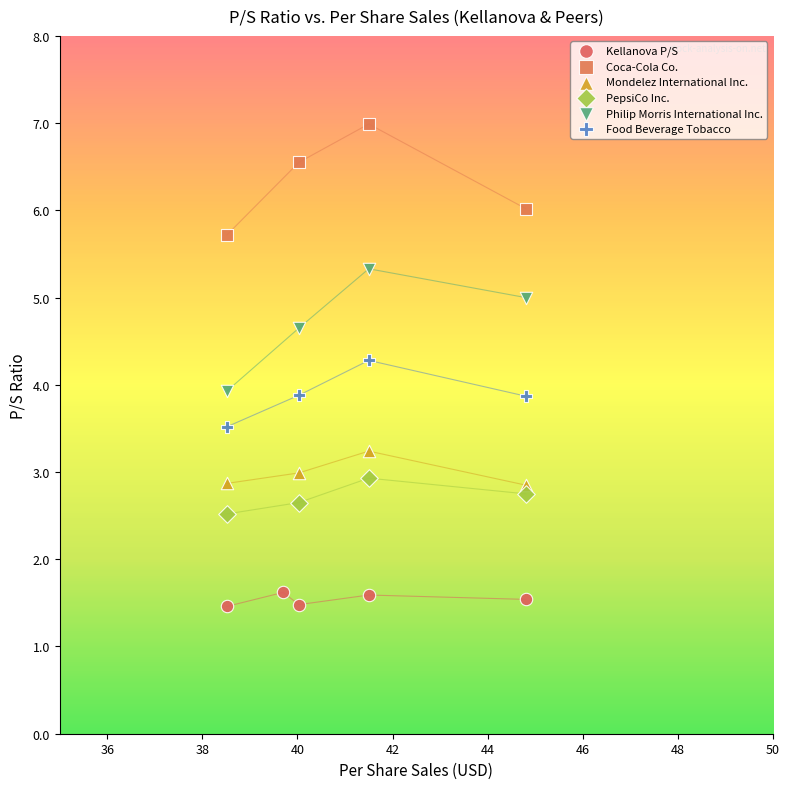

Which series reaches the minimum Y coordinate?

Kellanova P/S